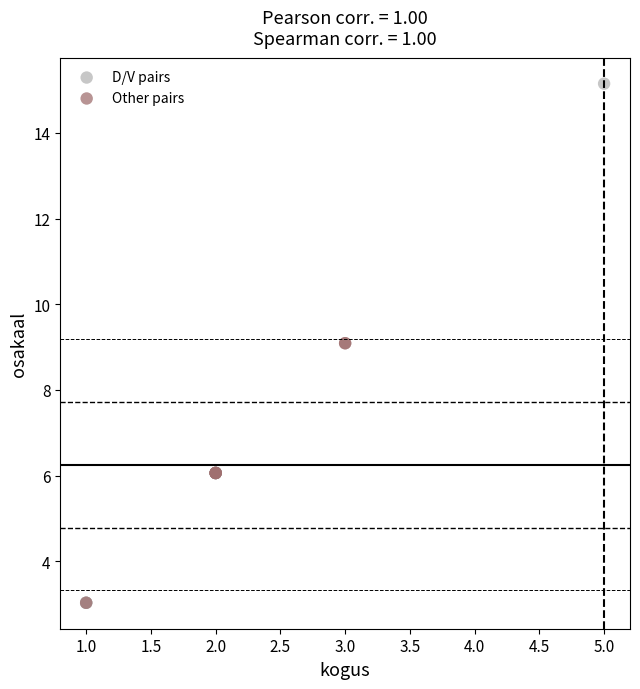

Which series has the widest spread of Y values?

D/V pairs